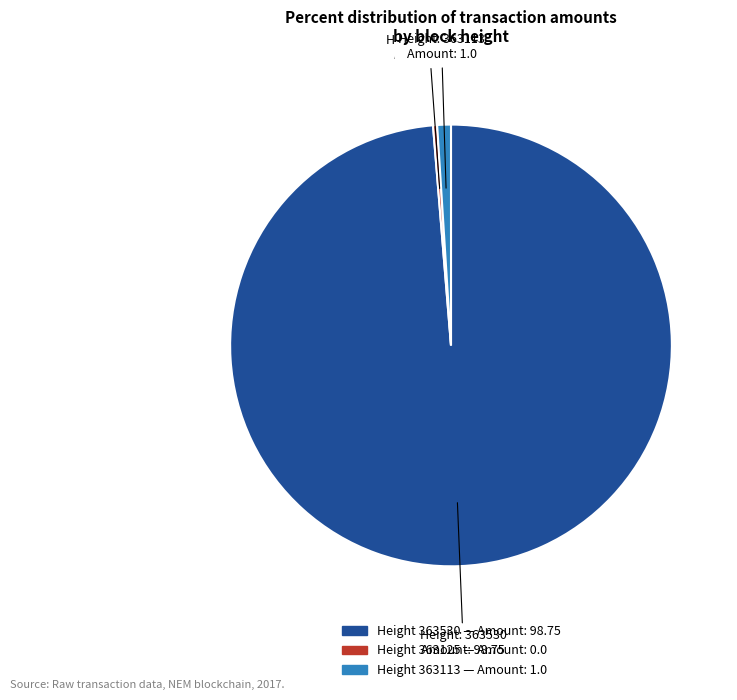

Does any single category account for the majority?

Yes